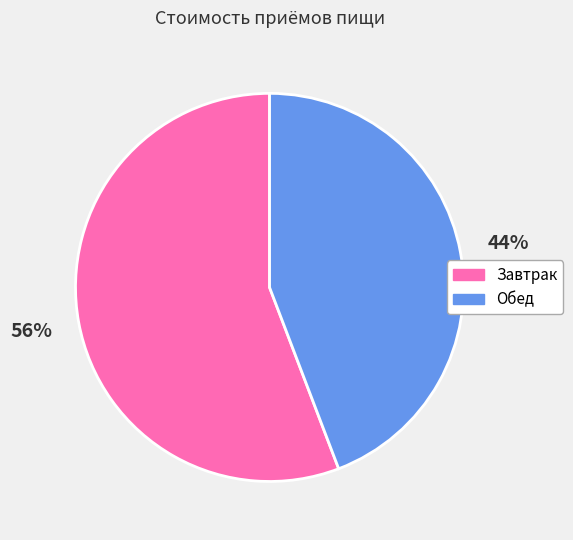

Approximately how many times larger is the value at Обед compared to Завтрак?

0.8